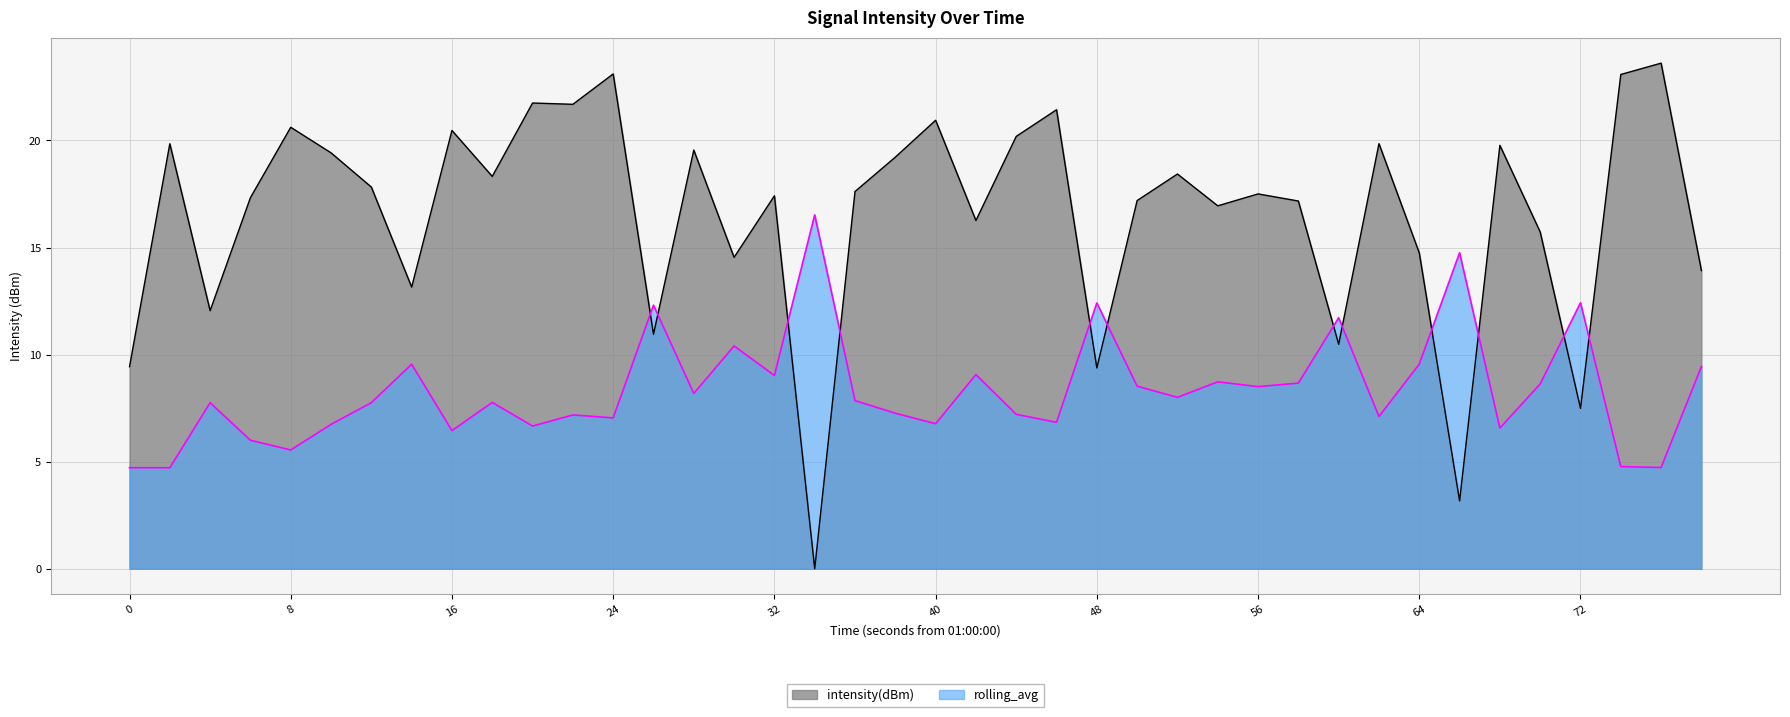

At 0, list the series in order from smallest to largest.

rolling_avg, intensity(dBm)